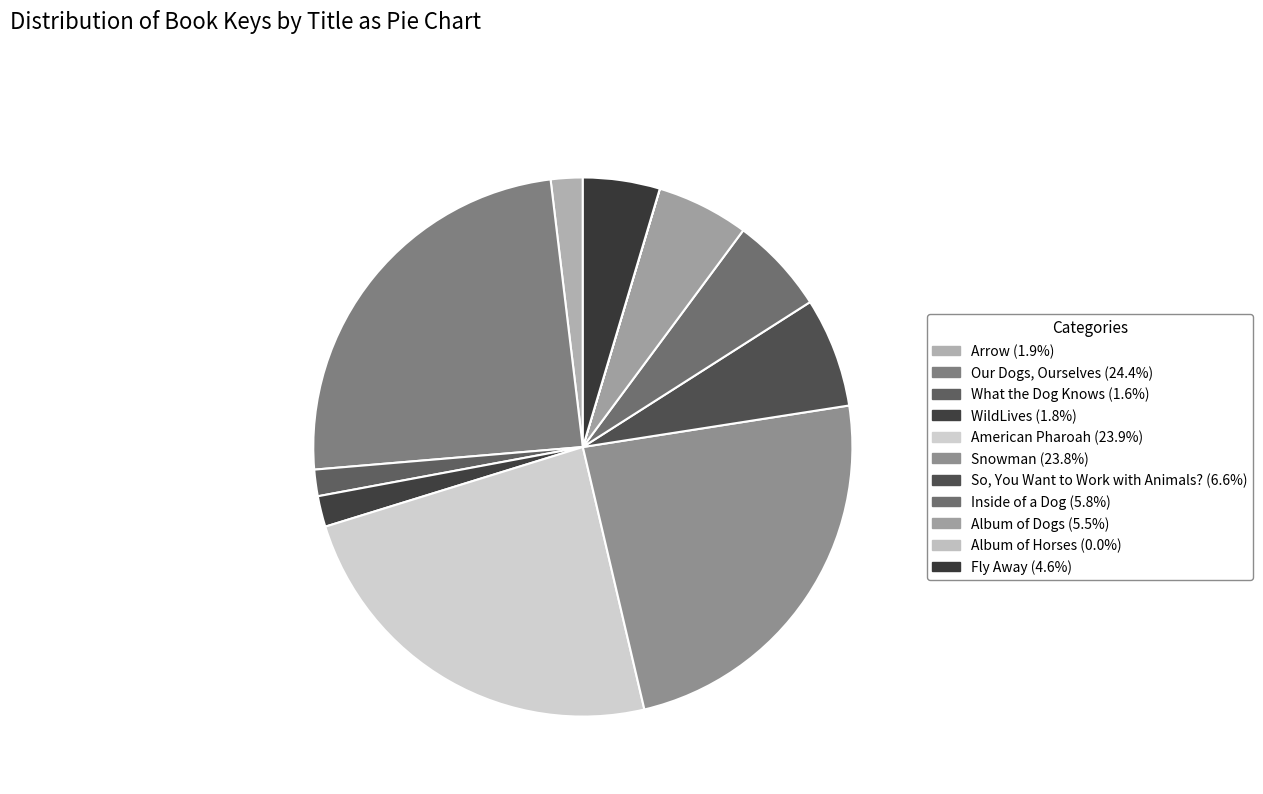

Which has a higher value, Album of Horses or So, You Want to Work with Animals??

So, You Want to Work with Animals?